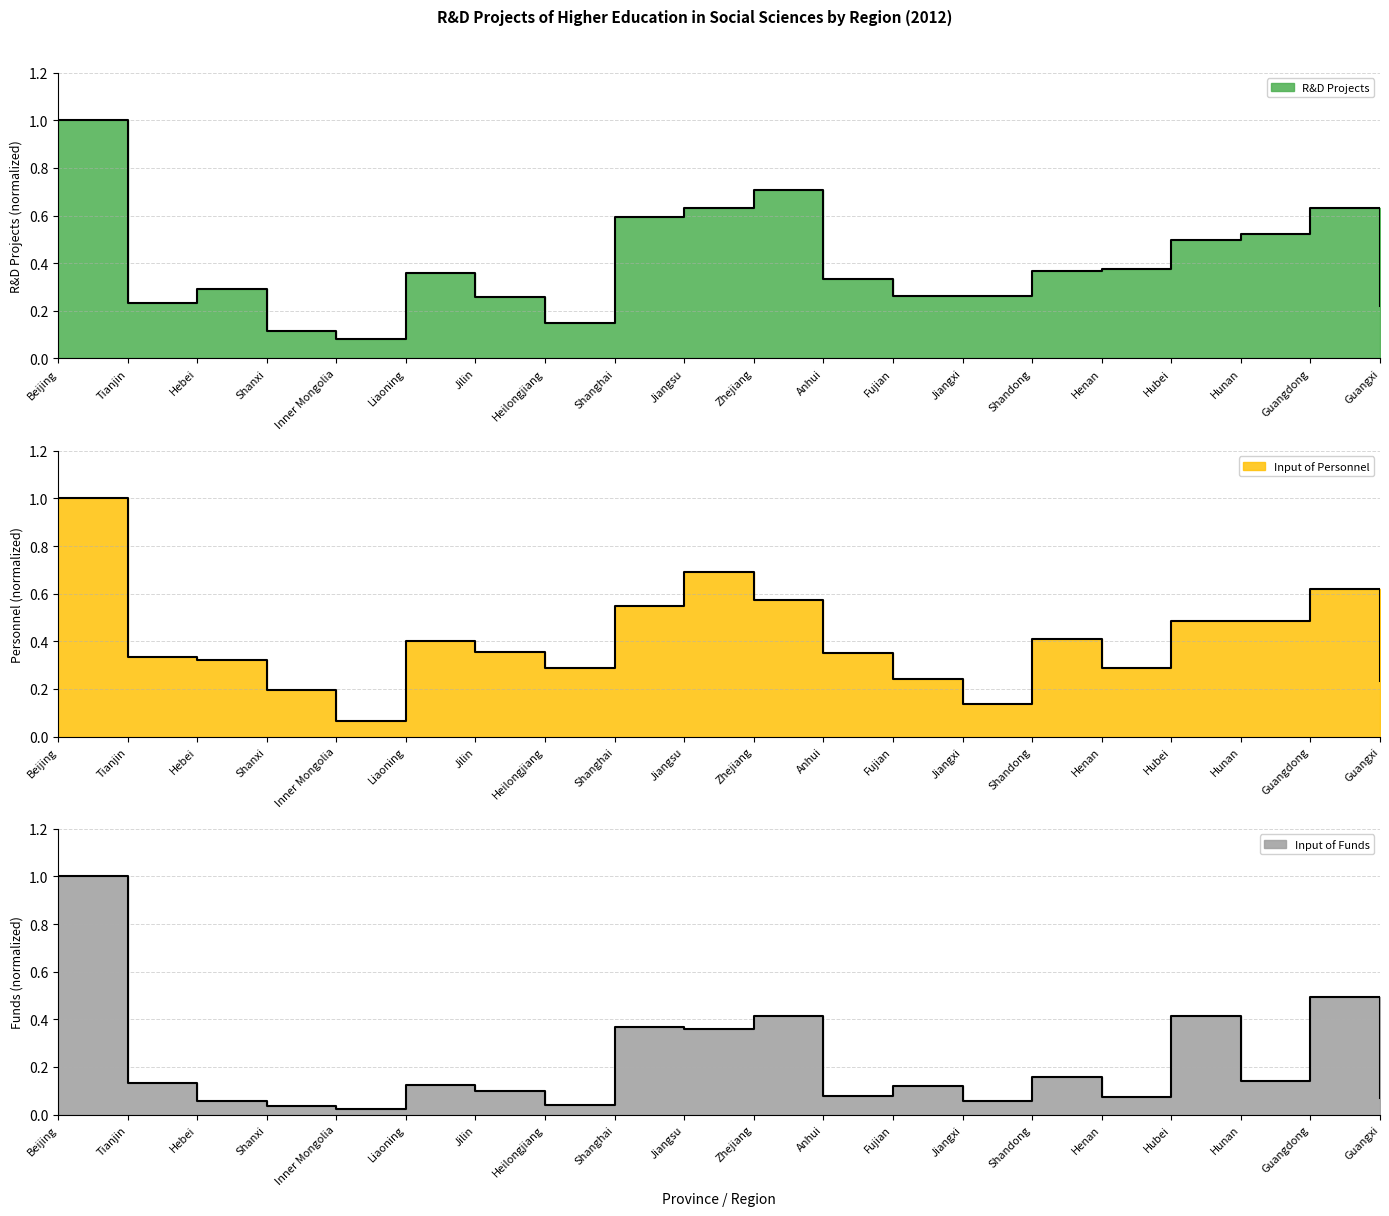

What is the sum of all R&D Projects (line) values?

7.9